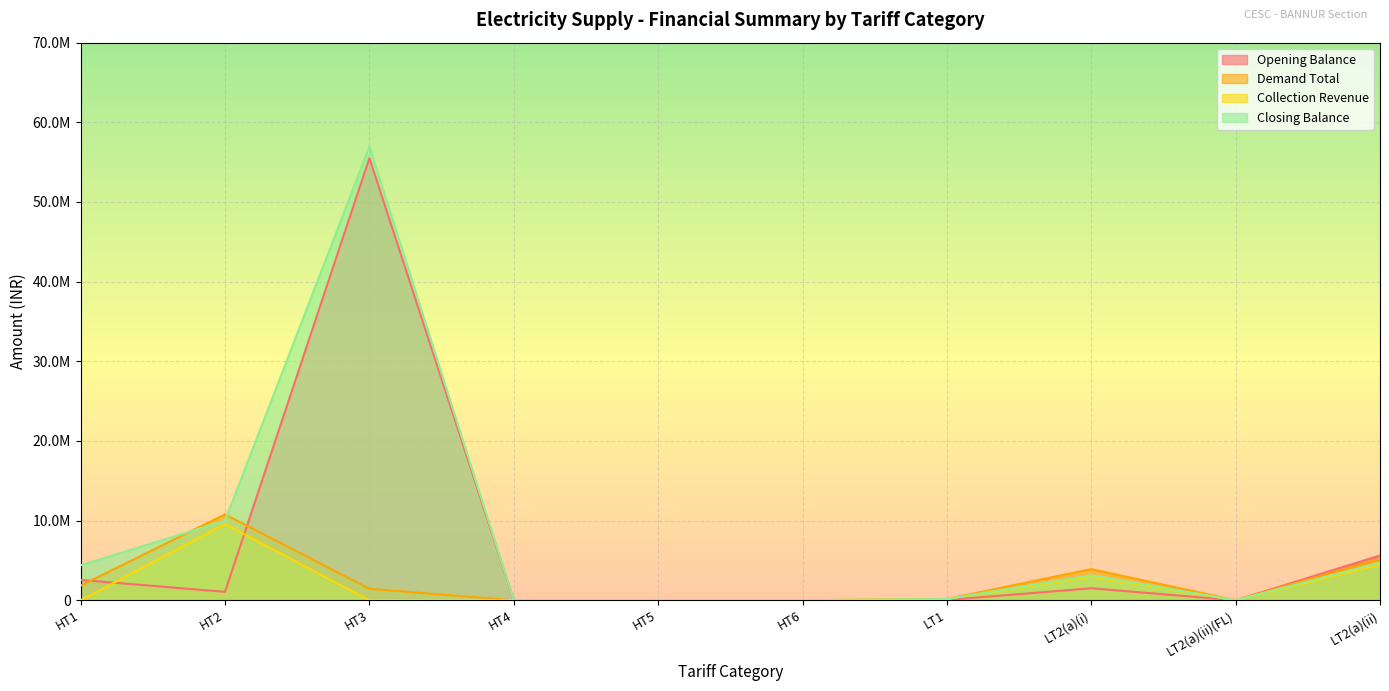

Reading left to right, extract all data points from this chart.

Opening Balance: 2556811.0	1059629.7	55507199.0	0.0	0.0	0.0	39744.6	1508172.7	0.0	5620404.0
Demand Total: 1843442.0	10783339.0	1439048.0	0.0	0.0	0.0	160184.4	3909849.9	0.0	5217004.8
Collection Revenue: 0.0	9565625.9	0.0	0.0	0.0	0.0	161216.4	2962615.4	0.0	4465937.6
Closing Balance: 4400253.0	9989251.0	56946247.0	0.0	0.0	0.0	164040.2	3142848.9	0.0	4740310.2